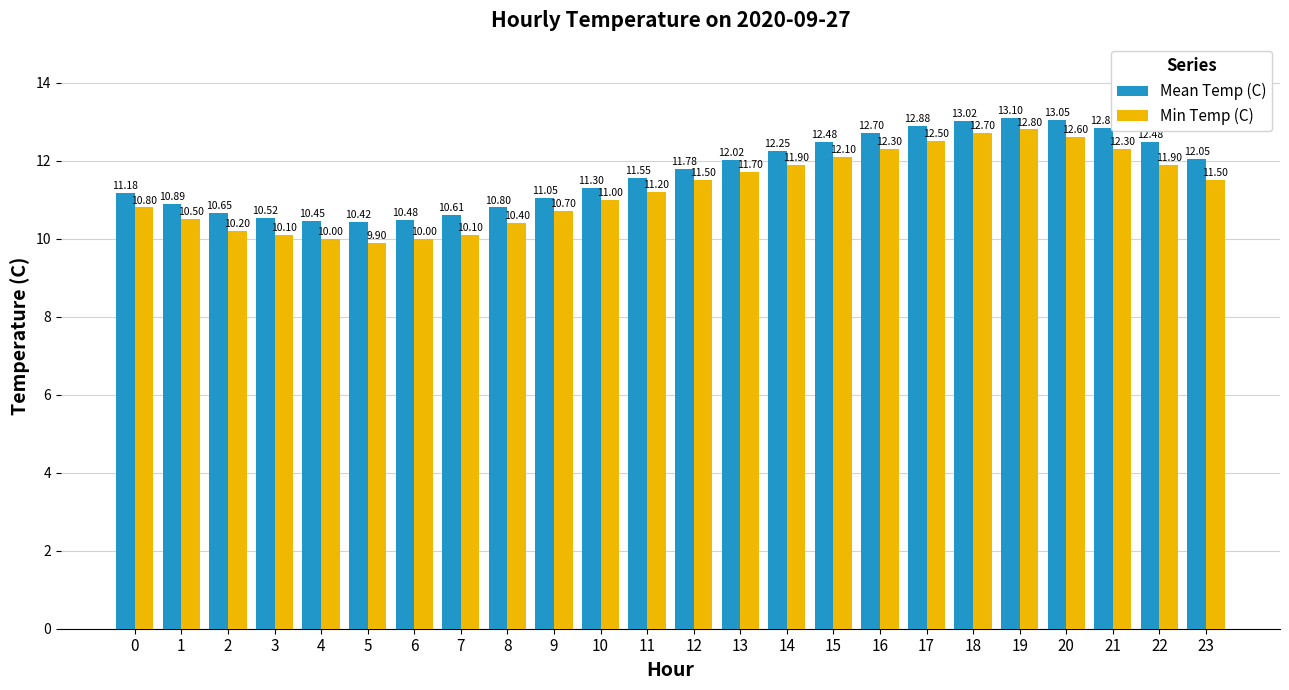

Between 7 and 9, which series saw the biggest shift?

Min Temp (C)